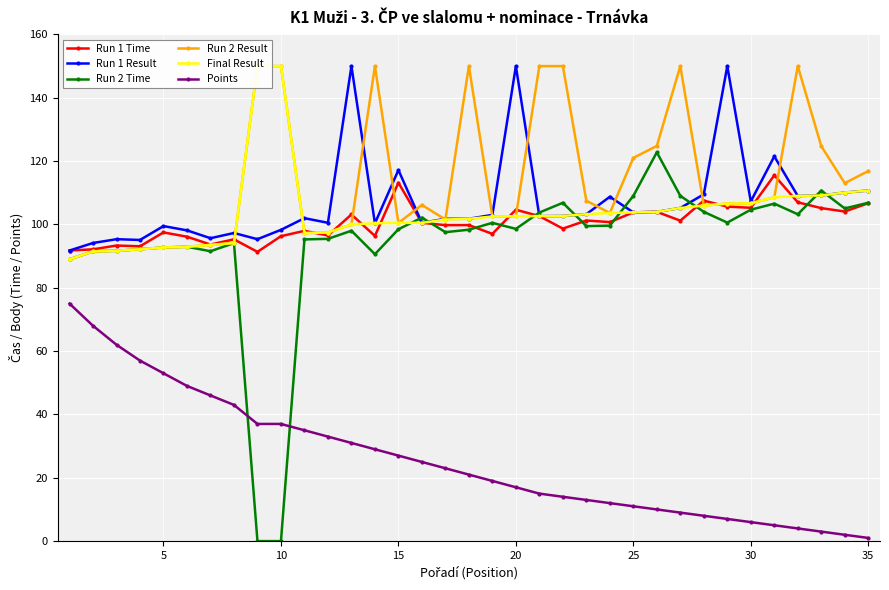

True or false: Run 1 Result has more than 0 interior local peaks.

True